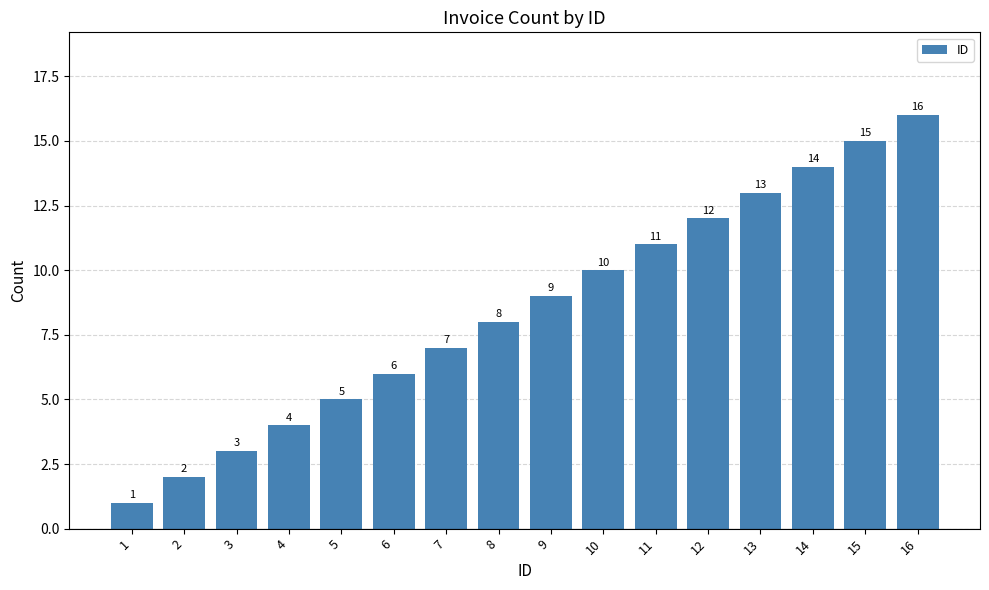

What is the value of the 1st bar from the left?

1